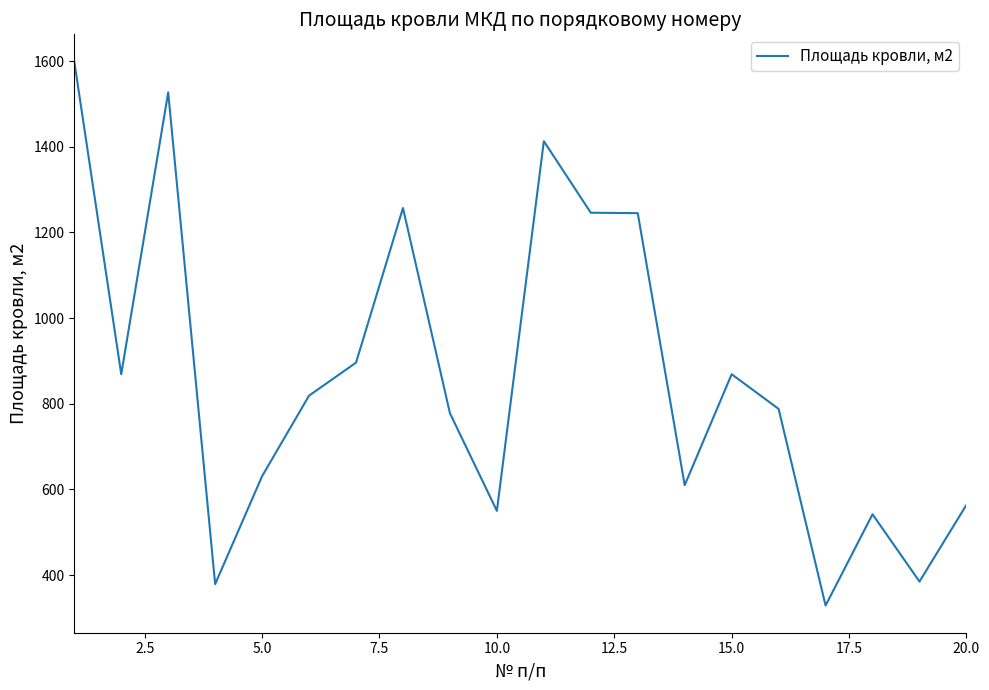

What is the maximum value shown in the chart?

1599